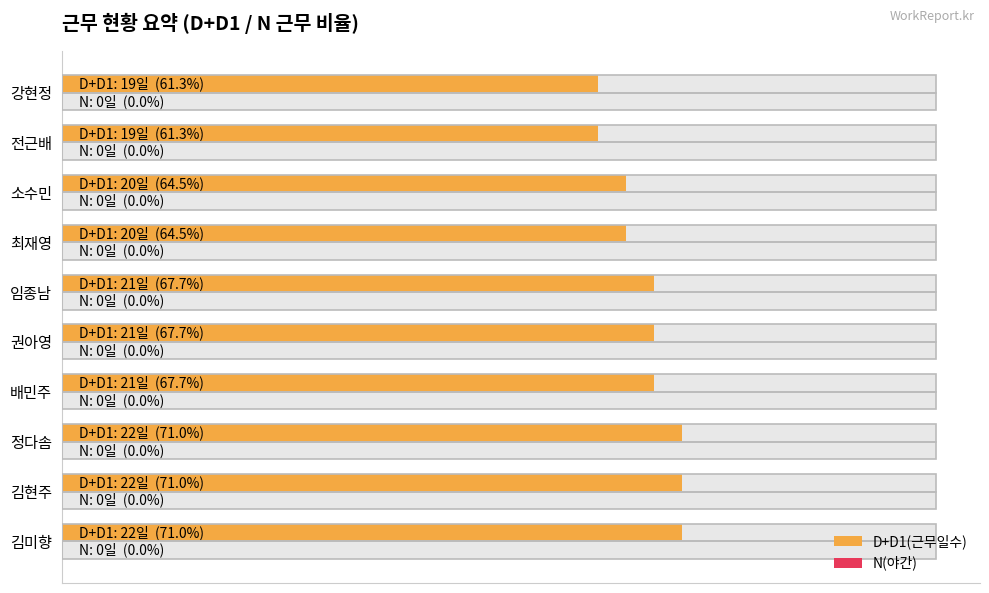

Rank the series at 80 from highest to lowest value.

D+D1(근무일수), N(야간)